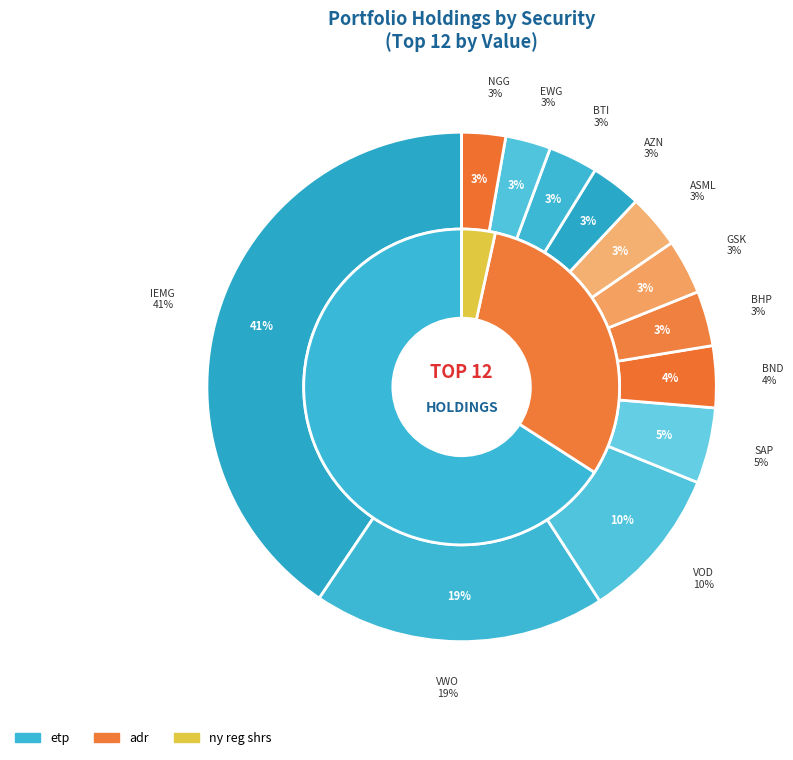

Which slice is the smallest?

NGG